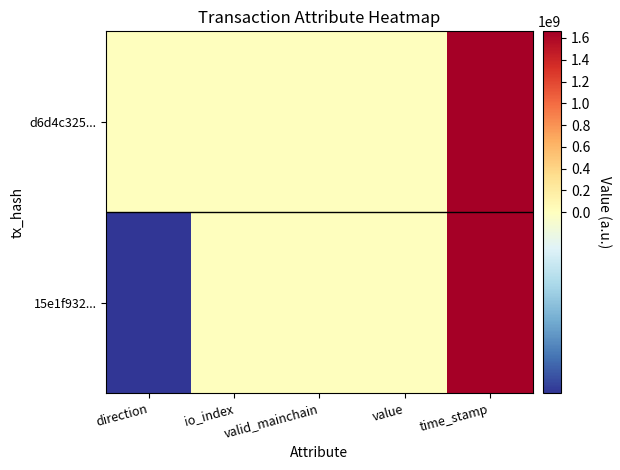

Reading right to left, transcribe all the data shown in this chart.

15e1f932...: time_stamp=1660860838.0	value=17.8	valid_mainchain=1.0	io_index=2.0	direction=-1.0
d6d4c325...: time_stamp=1660755504.0	value=17.8	valid_mainchain=1.0	io_index=3.0	direction=1.0